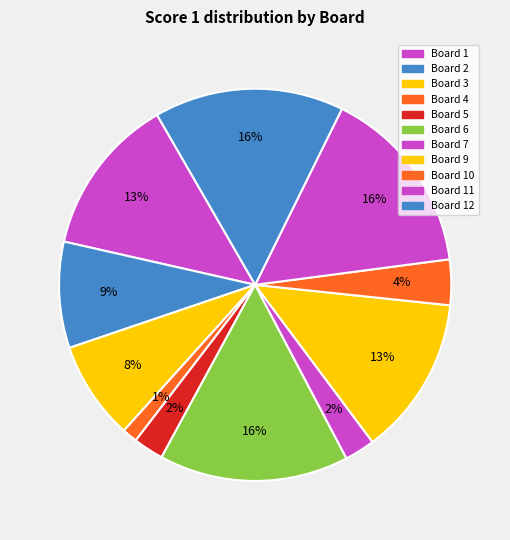

How many slices are in this pie chart?

11